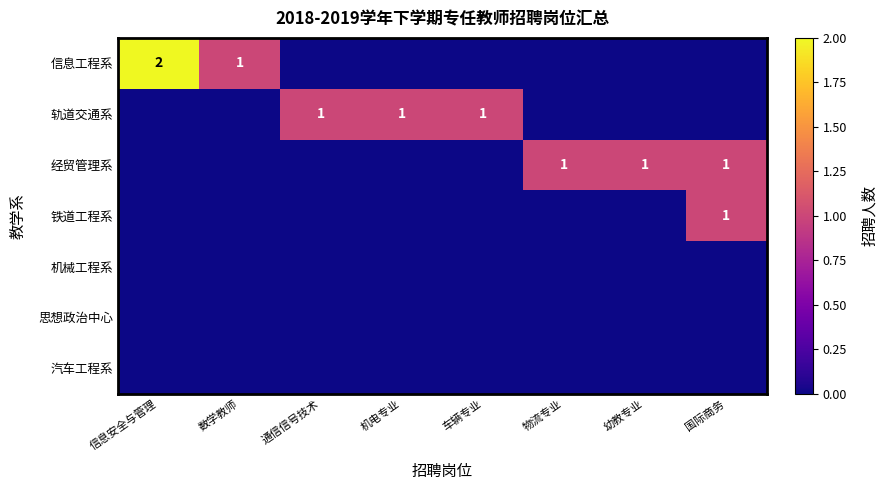

At which label is 信息工程系 closest to 1?

数学教师